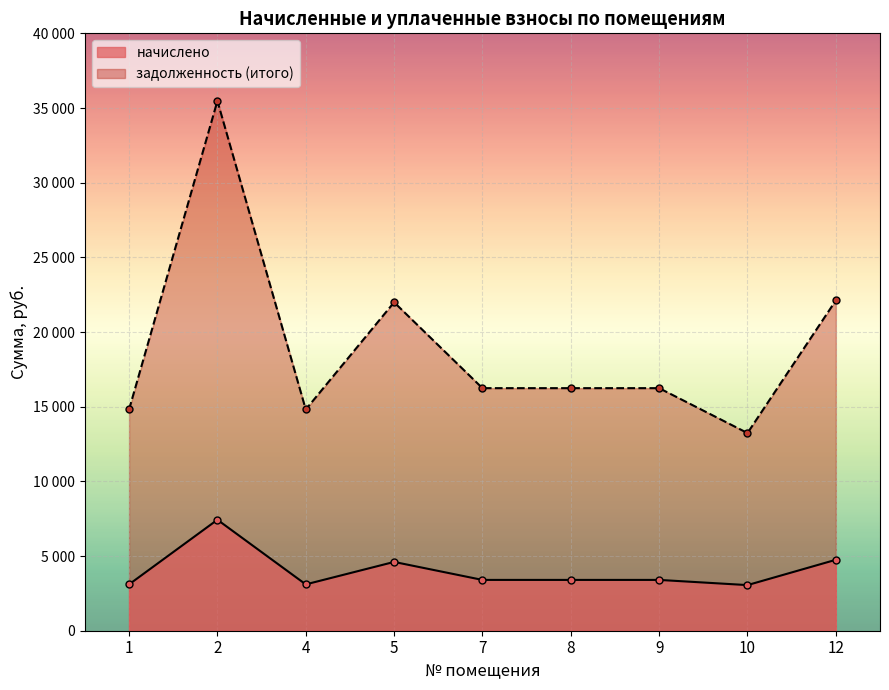

How many lines are shown in the chart?

2